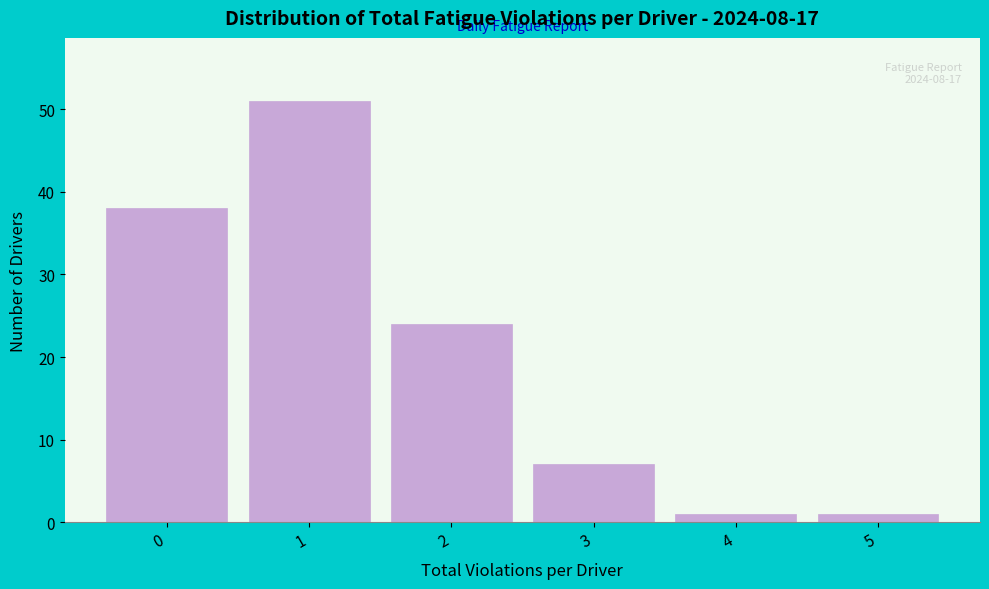

Reading right to left, what are all the values shown in this chart?

5=1	4=1	3=7	2=24	1=51	0=38